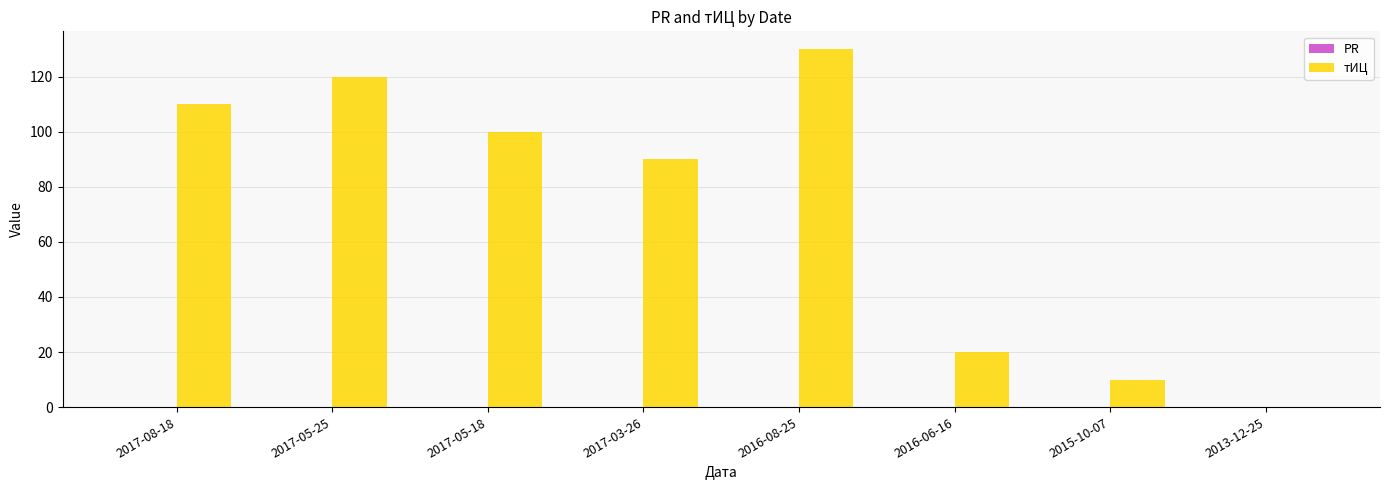

Are the bars grouped side by side (vs. stacked)?

No